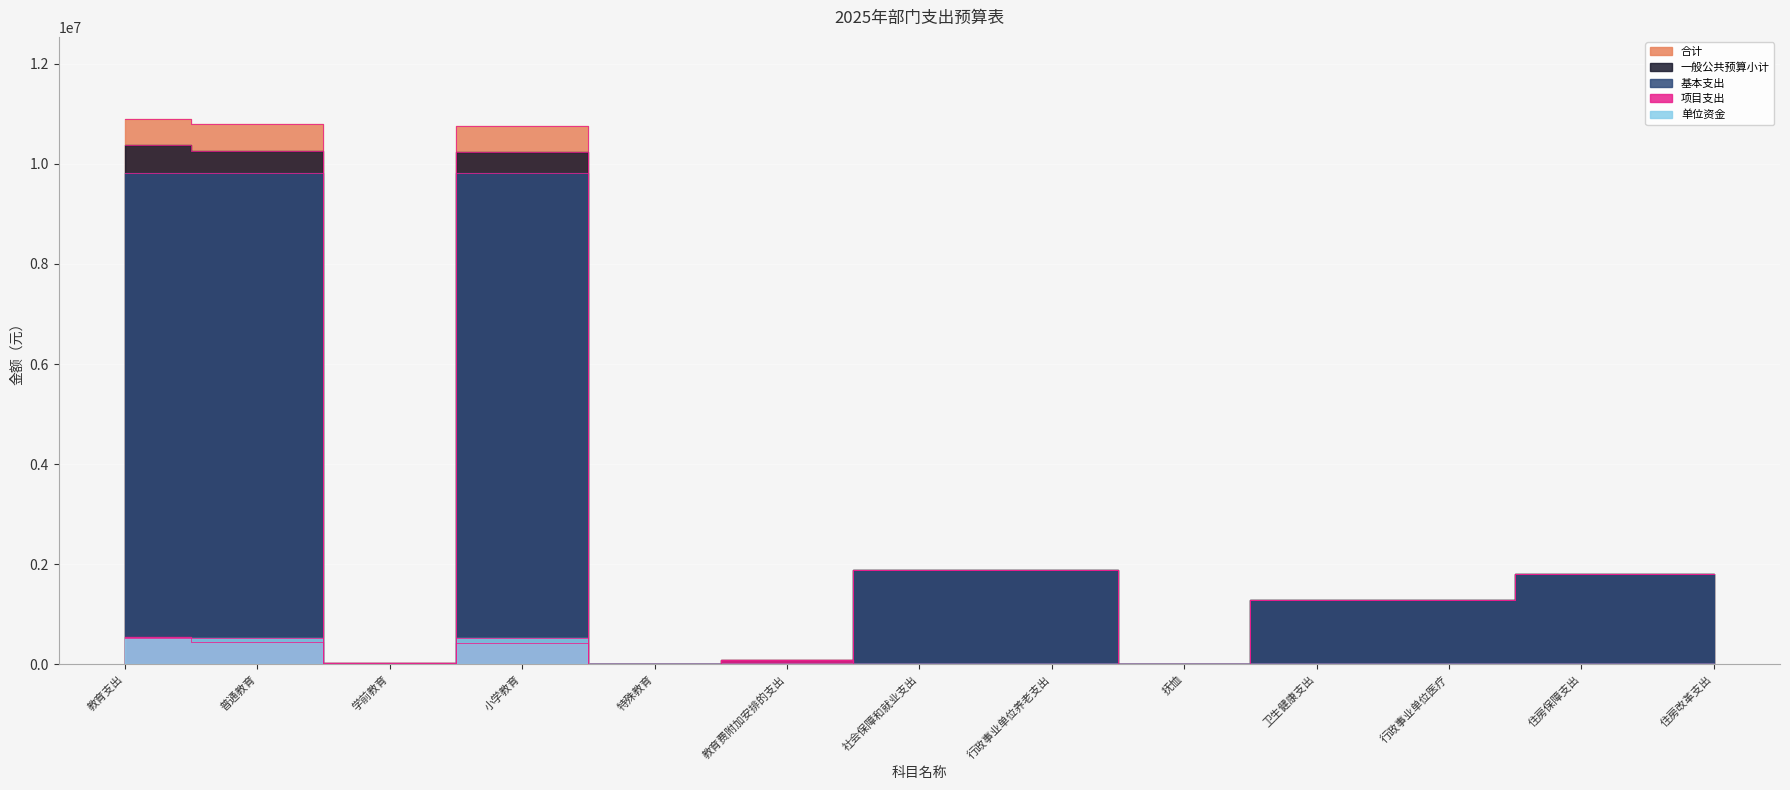

Read the 合计 value at 普通教育.

10797166.4